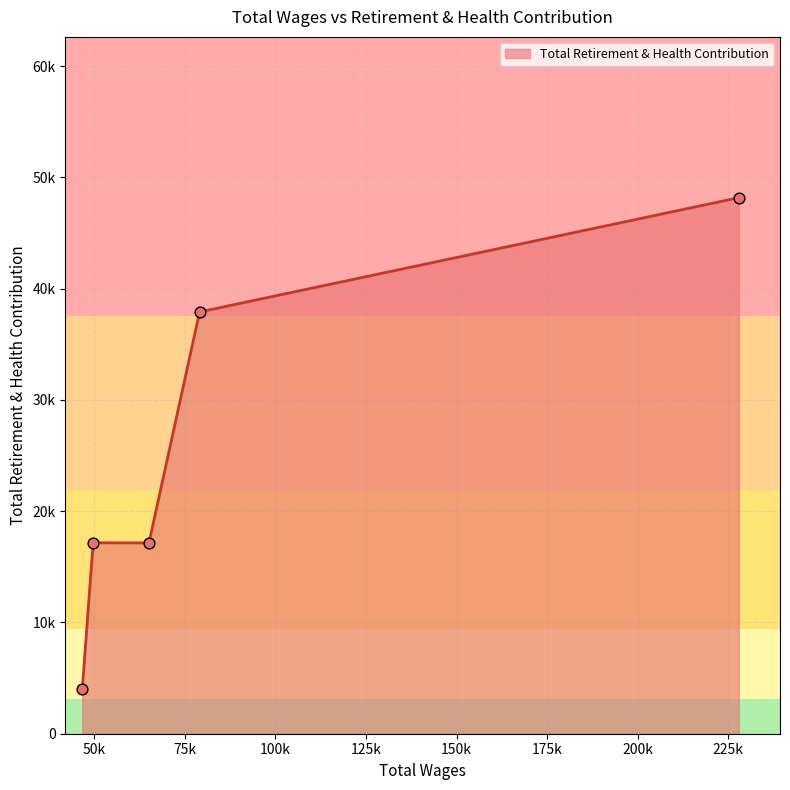

Between 46665.0 and 49645.0, which is larger?

49645.0